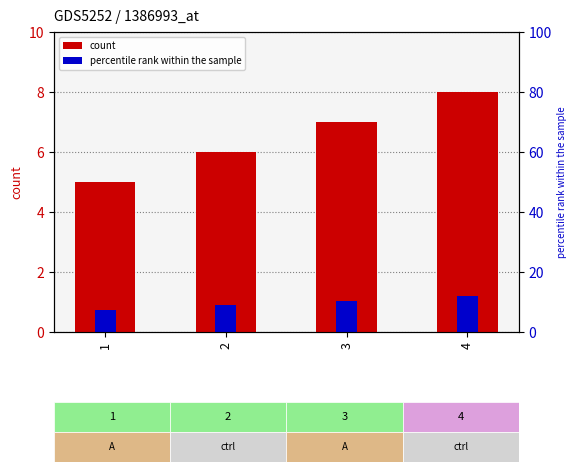

What is the minimum value shown in the chart?

5